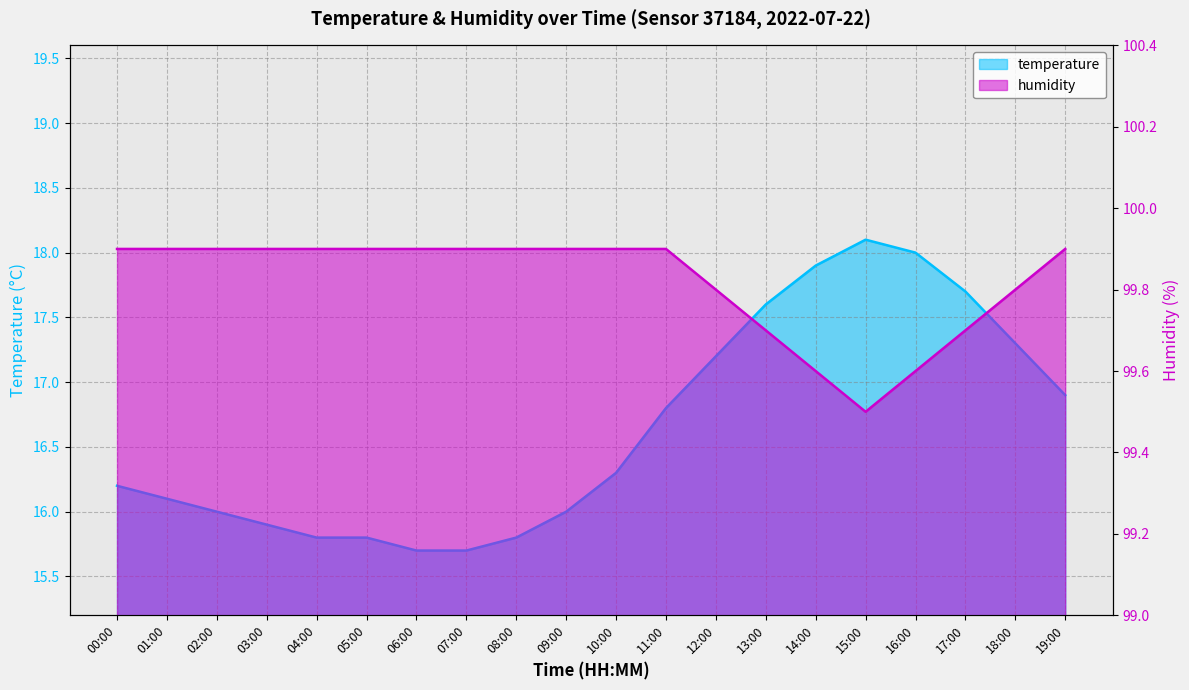

Where does the temperature series first go above 16?

00:00